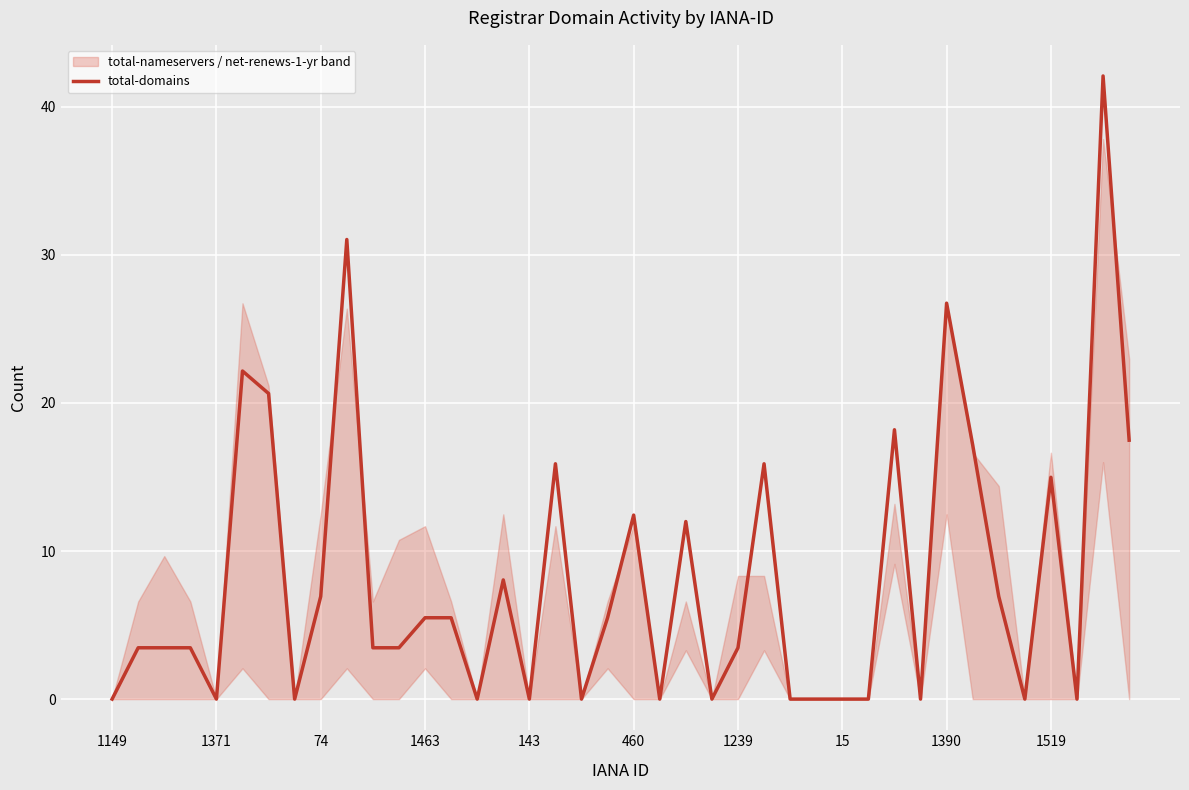

Reading left to right, transcribe all the data shown in this chart.

0.0	3.5	3.5	3.5	0.0	22.2	20.6	0.0	6.9	31.0	3.5	3.5	5.5	5.5	0.0	8.0	0.0	15.9	0.0	5.5	12.4	0.0	12.0	0.0	3.5	15.9	0.0	0.0	0.0	0.0	18.2	0.0	26.7	17.2	6.9	0.0	15.0	0.0	42.1	17.5